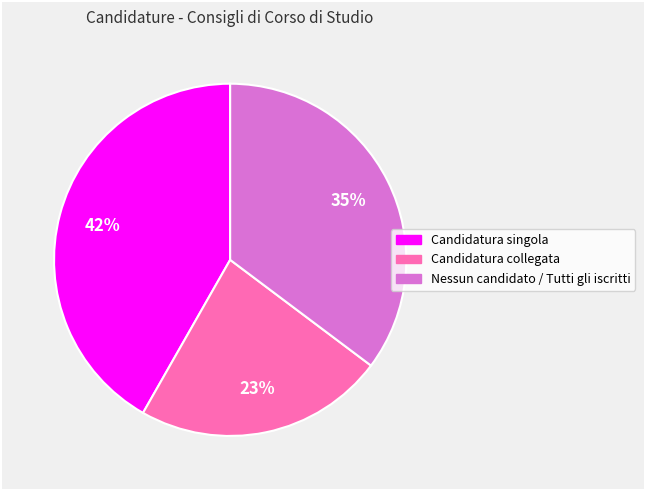

What percentage is the Candidatura collegata slice, to the nearest percent?

23%